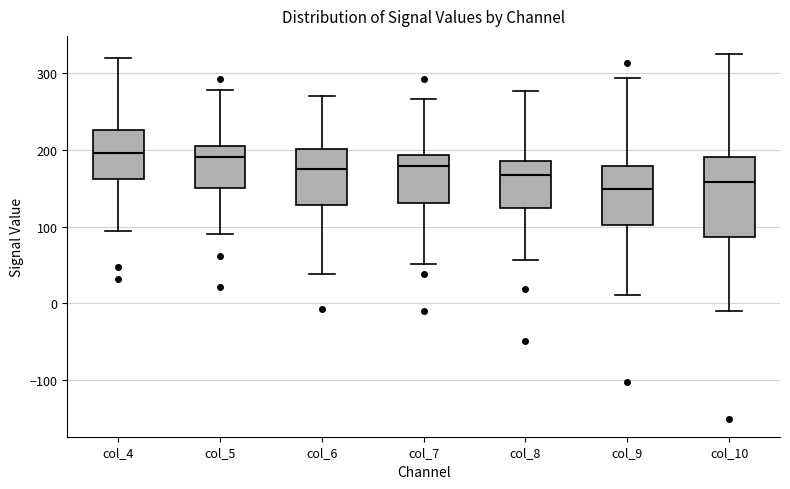

Comparing the boxes themselves (not the whiskers), which one is the tallest?

col_10